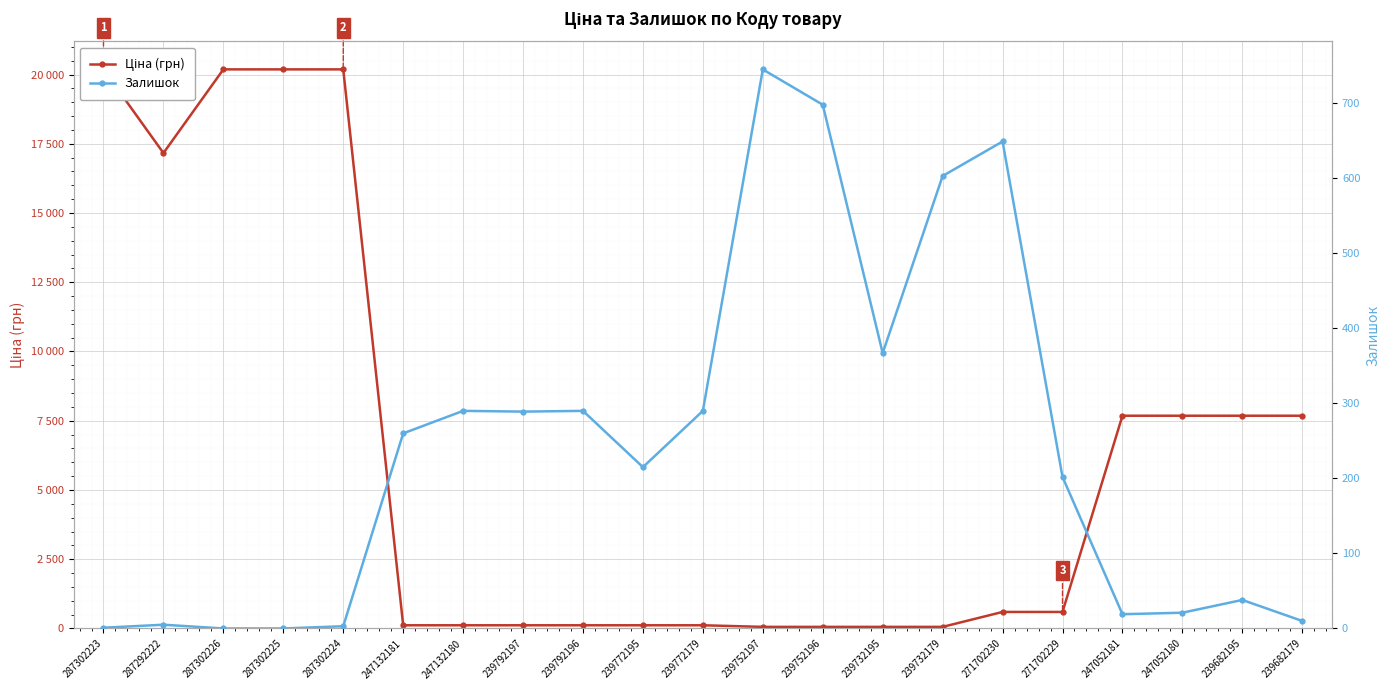

Which series has the largest total across all categories?

Ціна (грн)